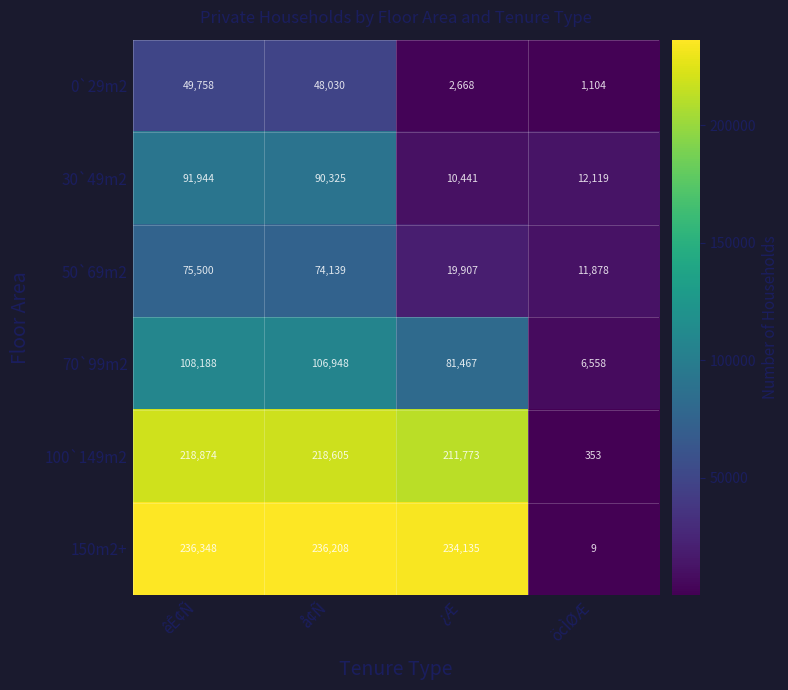

At êÊ¢Ñ, list the series in order from smallest to largest.

0`29m2, 50`69m2, 30`49m2, 70`99m2, 100`149m2, 150m2+